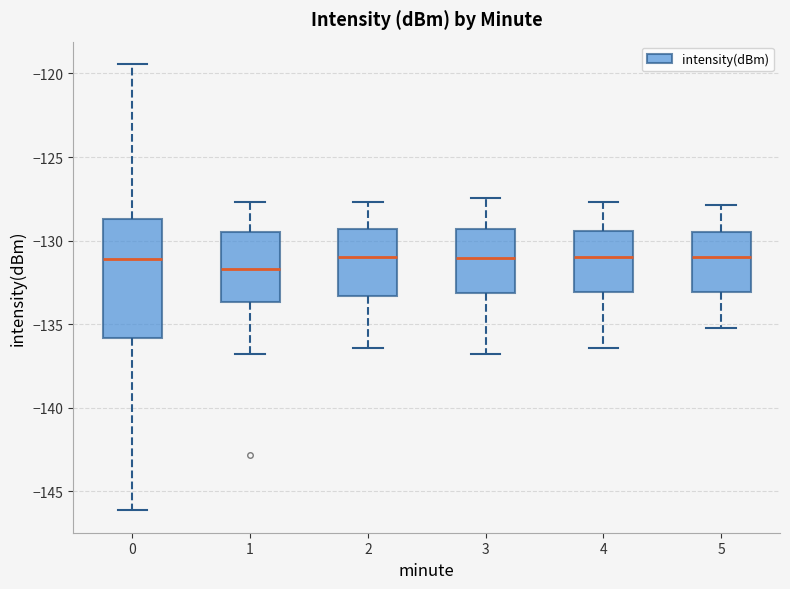

Reading left to right, read every box against the y-axis: the position of its median line, the range the box covers, and the ends of its whiskers. The values are not printed on the chart, so give them approximately, as read against the axis.

0: median -131.0, box -136.0 to -128.5, whiskers -146.0 to -119.5
1: median -131.5, box -133.5 to -129.5, whiskers -137.0 to -127.5
2: median -131.0, box -133.5 to -129.5, whiskers -136.5 to -127.5
3: median -131.0, box -133.0 to -129.5, whiskers -137.0 to -127.5
4: median -131.0, box -133.0 to -129.5, whiskers -136.5 to -127.5
5: median -131.0, box -133.0 to -129.5, whiskers -135.0 to -128.0